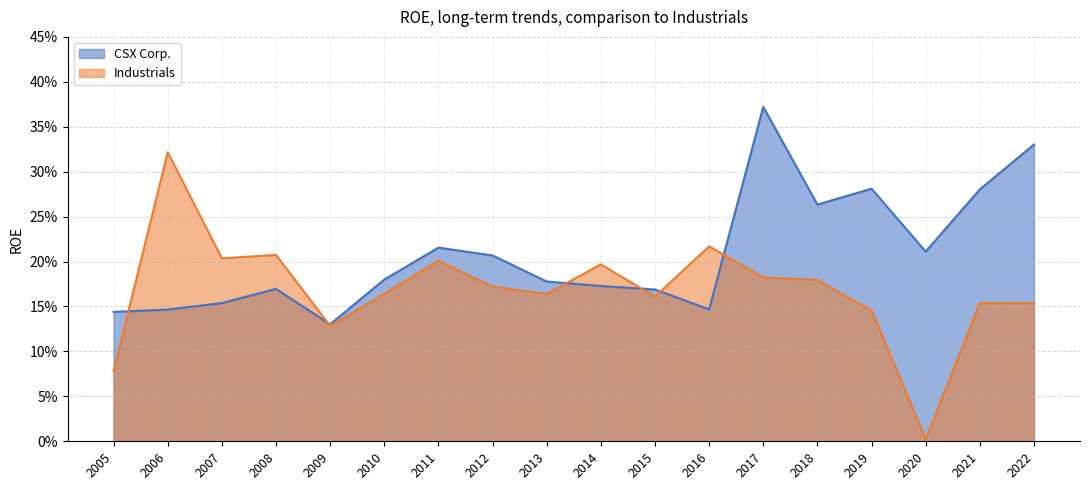

How many lines are shown in the chart?

2